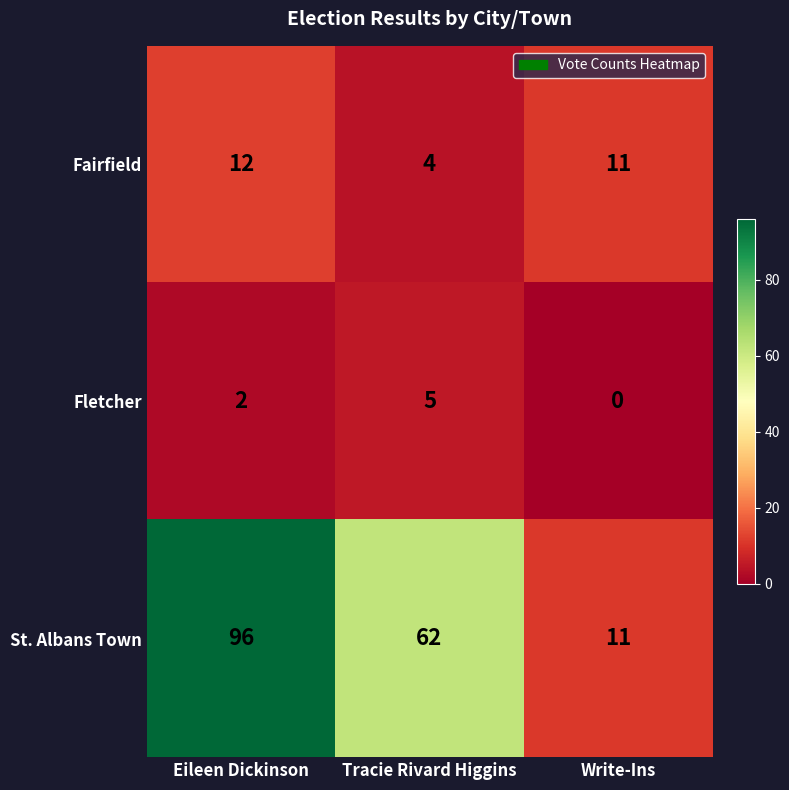

Reading left to right, transcribe all the data shown in this chart.

Fairfield: Eileen Dickinson=12	Tracie Rivard Higgins=4	Write-Ins=11
Fletcher: Eileen Dickinson=2	Tracie Rivard Higgins=5	Write-Ins=0
St. Albans Town: Eileen Dickinson=96	Tracie Rivard Higgins=62	Write-Ins=11